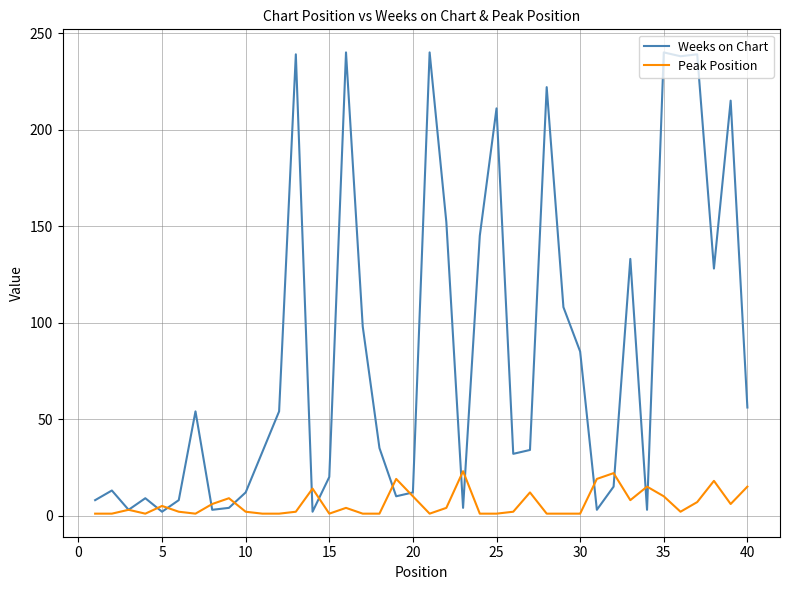

Which series has the widest spread of values?

Weeks on Chart